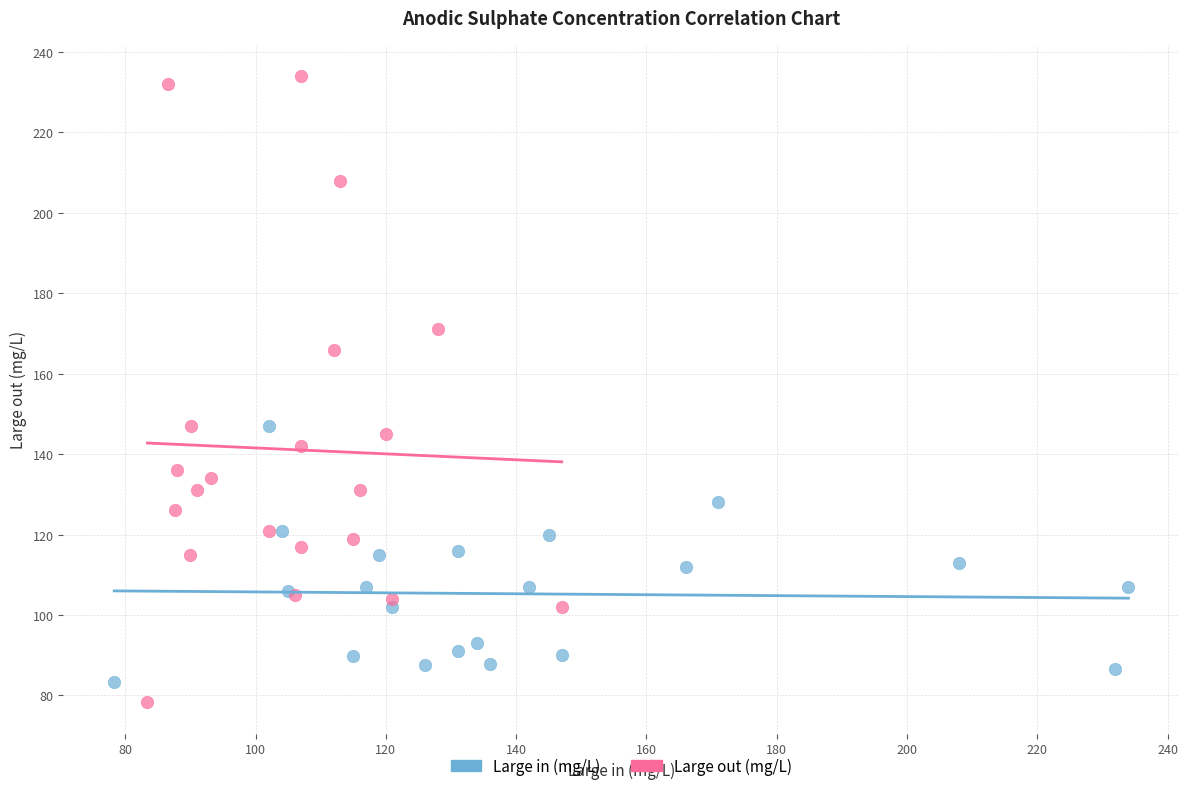

Which series reaches the maximum Y coordinate?

Large out (mg/L)